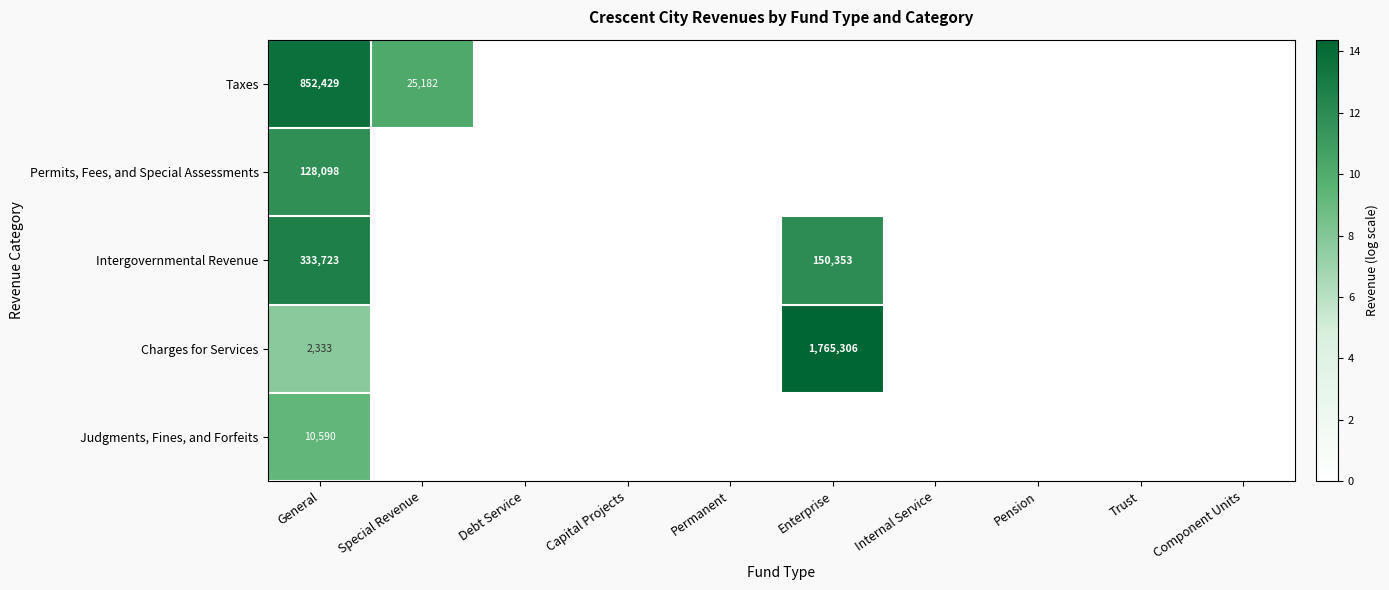

Is it true that Permits, Fees, and Special Assessments equals 128098 at General?

True